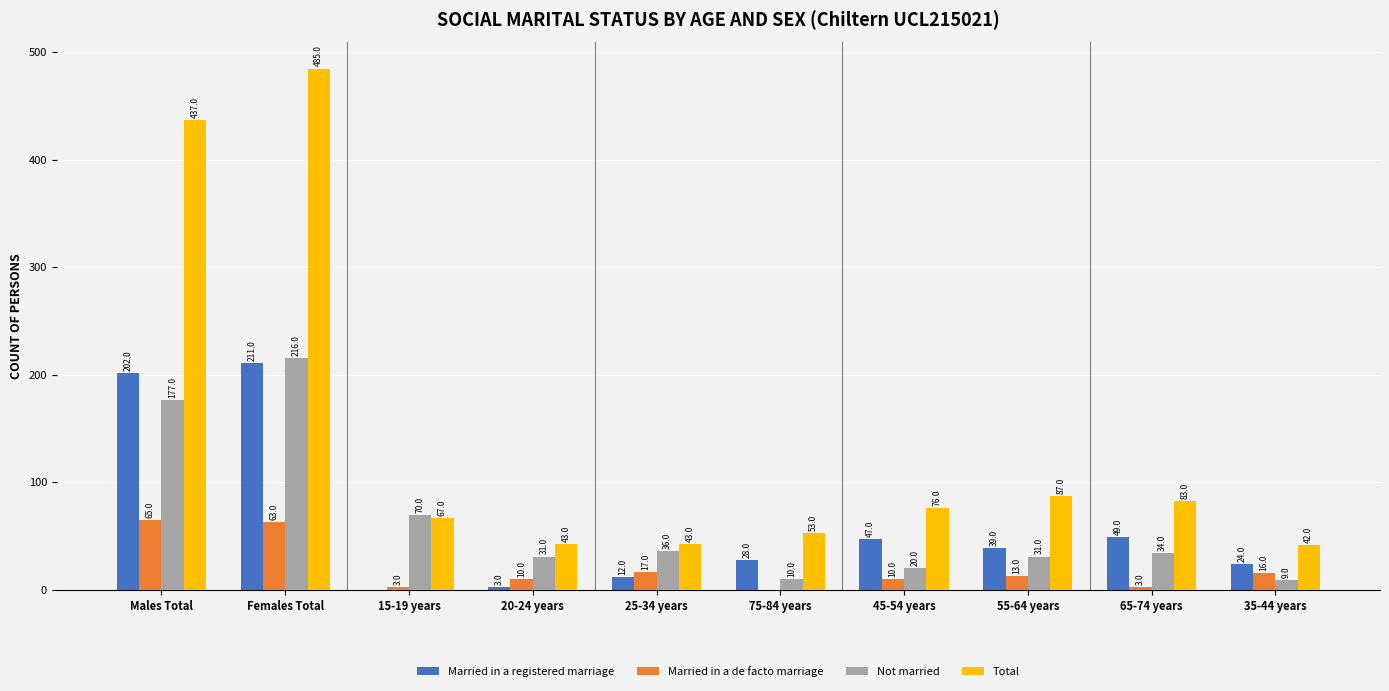

What is the average value of the Total series?

142